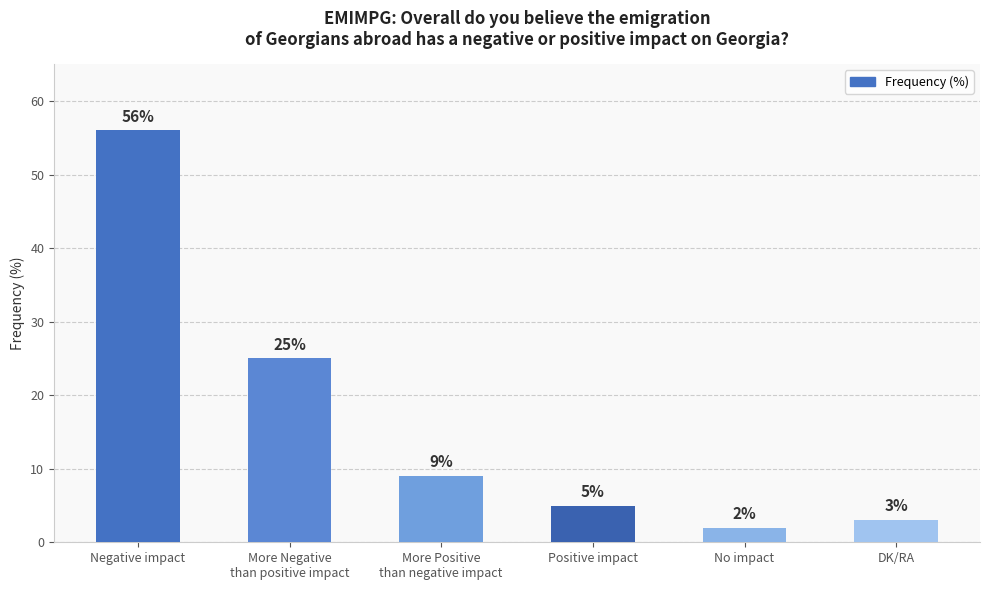

What is the label of the 5th bar from the right?

More Negative
than positive impact